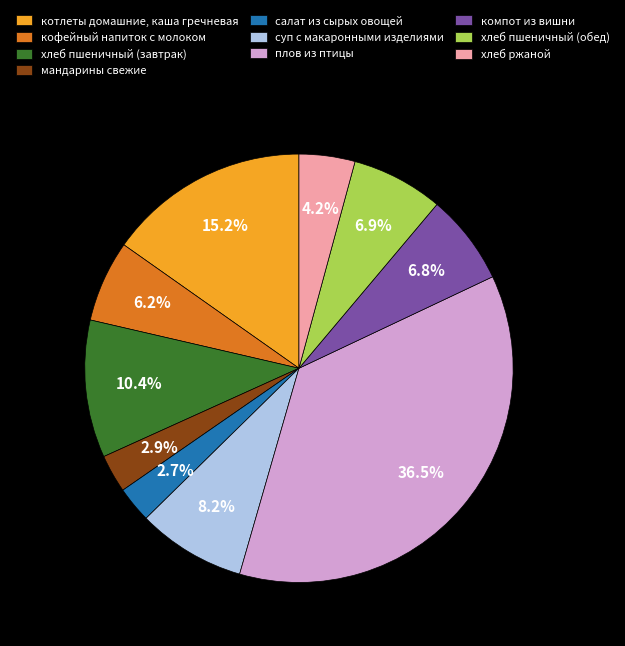

Which has a higher value, мандарины свежие or котлеты домашние, каша гречневая?

котлеты домашние, каша гречневая